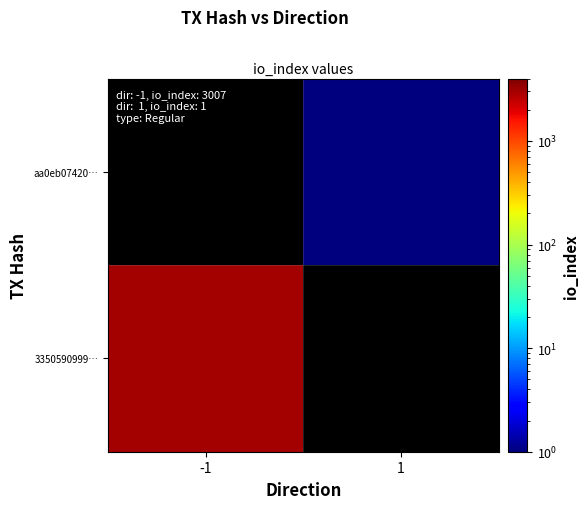

Rank the series by their average value, from highest to lowest.

3350590999…, aa0eb07420…